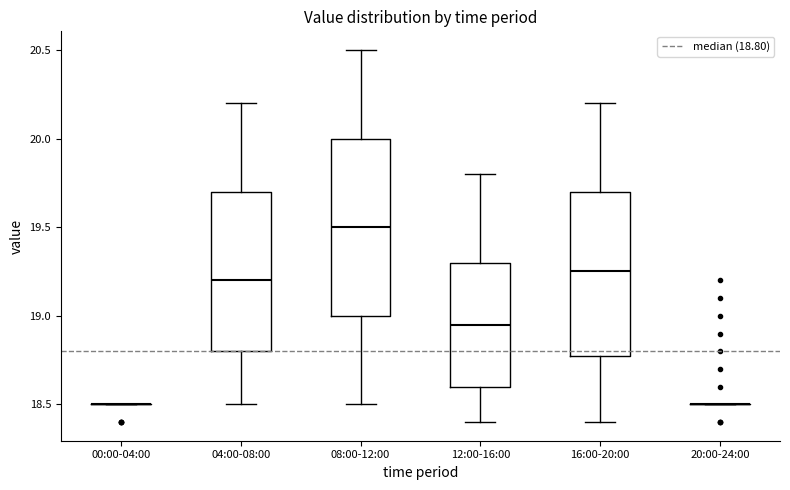

Comparing the boxes themselves (not the whiskers), which one is the tallest?

08:00-12:00